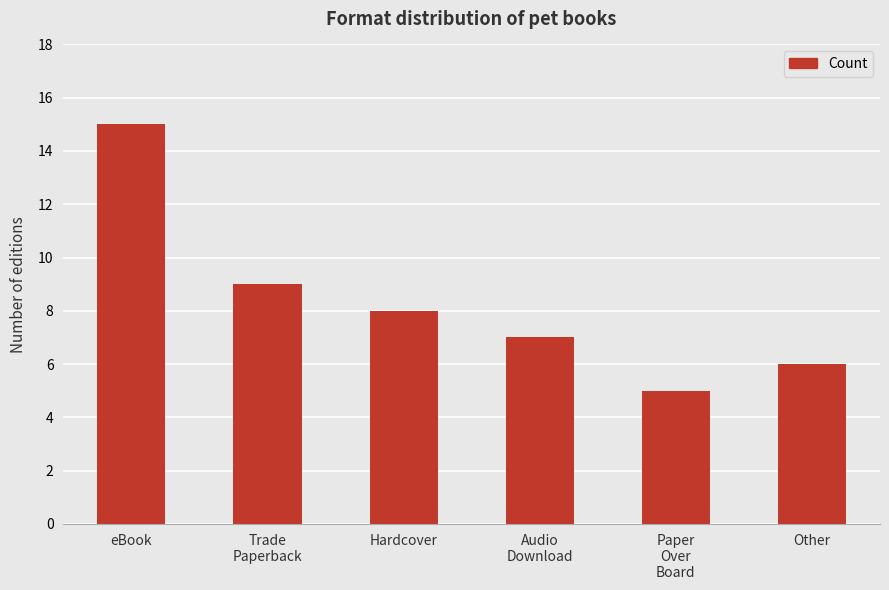

What is the sum of all values?

50